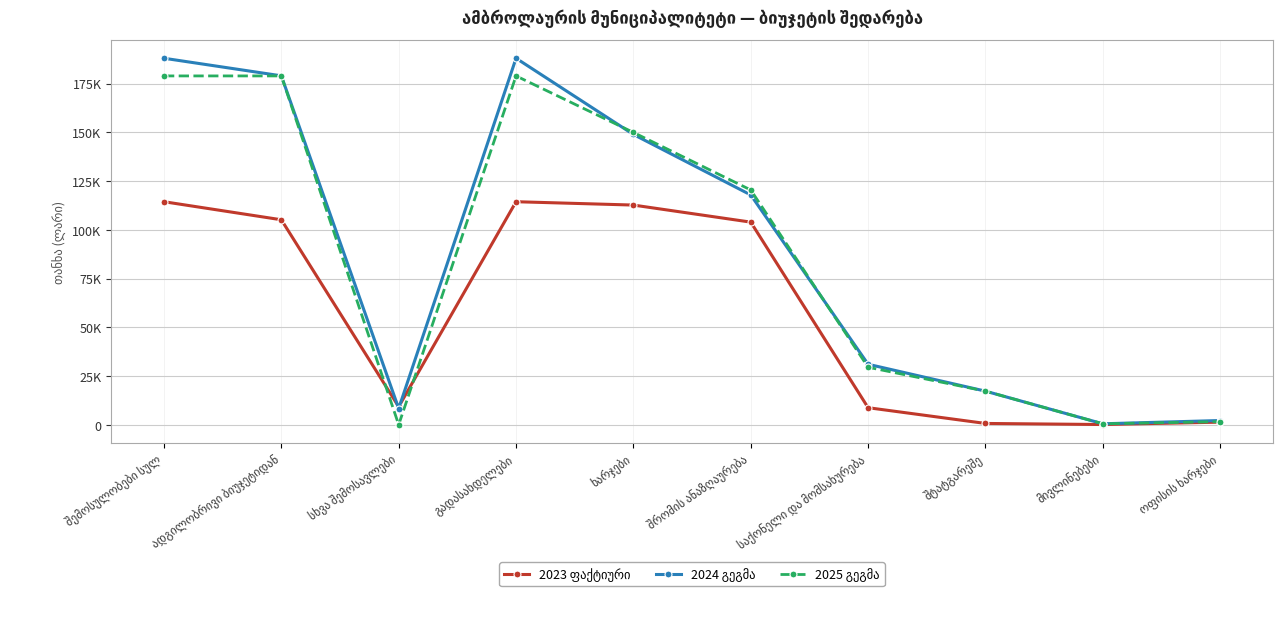

At how many categories does at least one series exceed 6269?

8